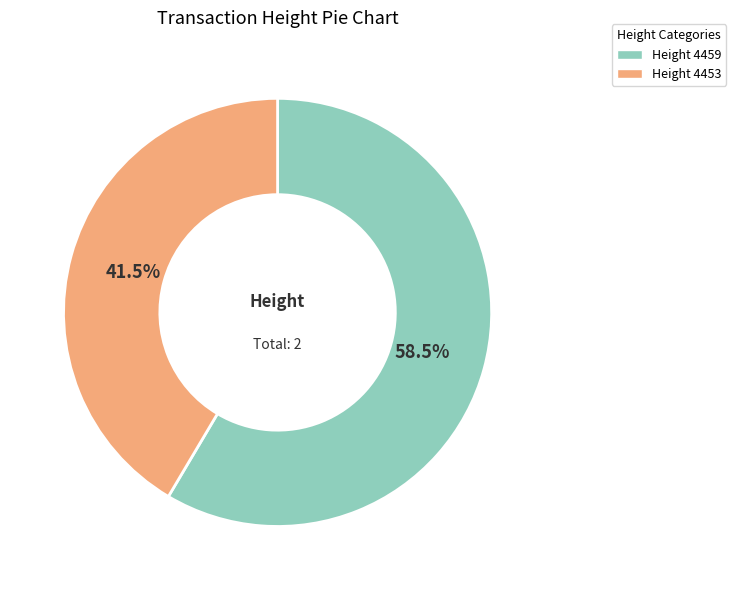

Does any single category account for the majority?

Yes